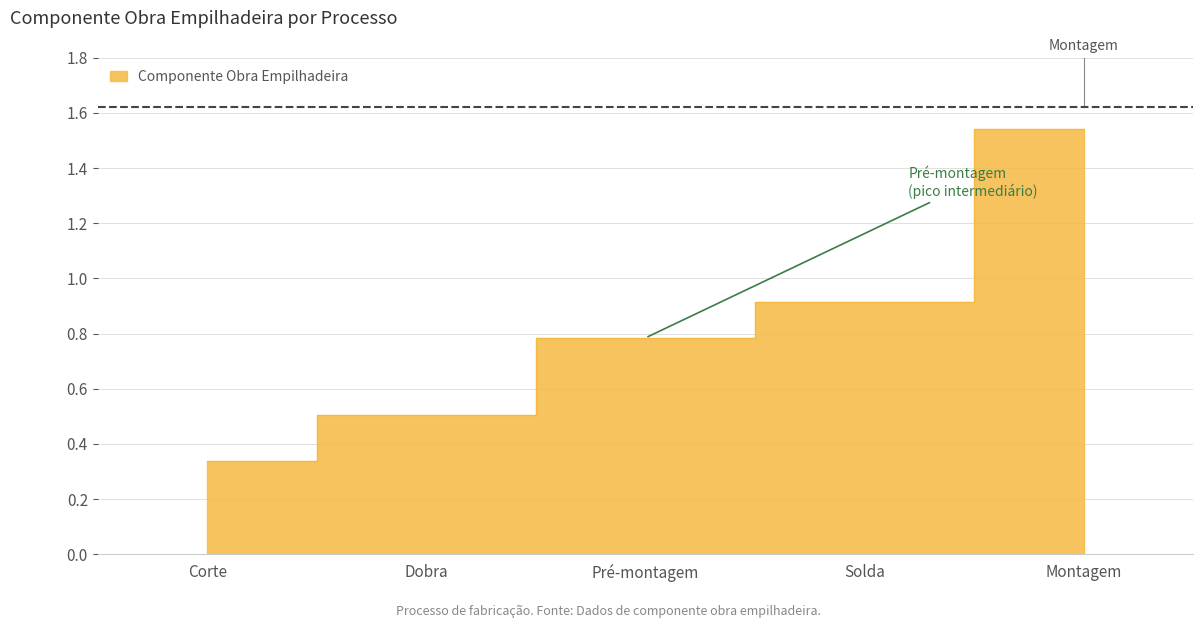

True or false: the data has more than 2 interior local peaks.

False